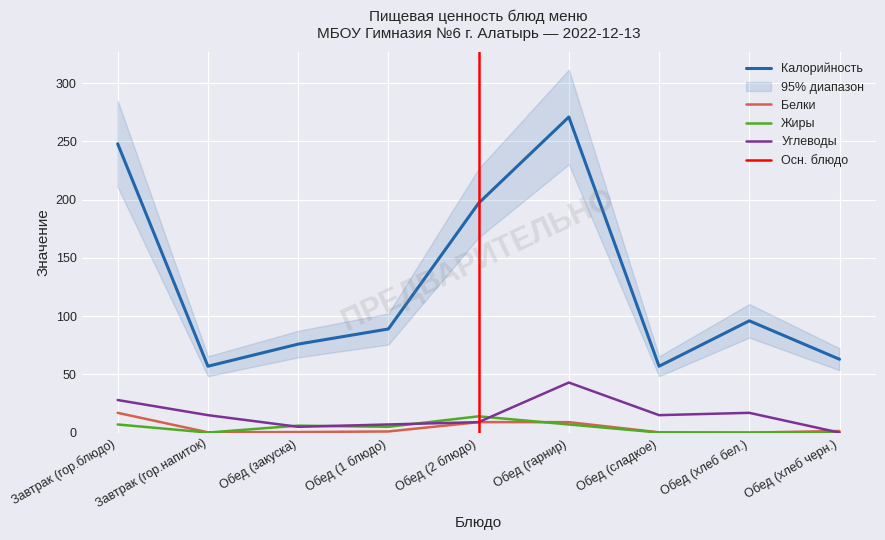

What is the total value across all series at Обед (хлеб бел.)?

113.0